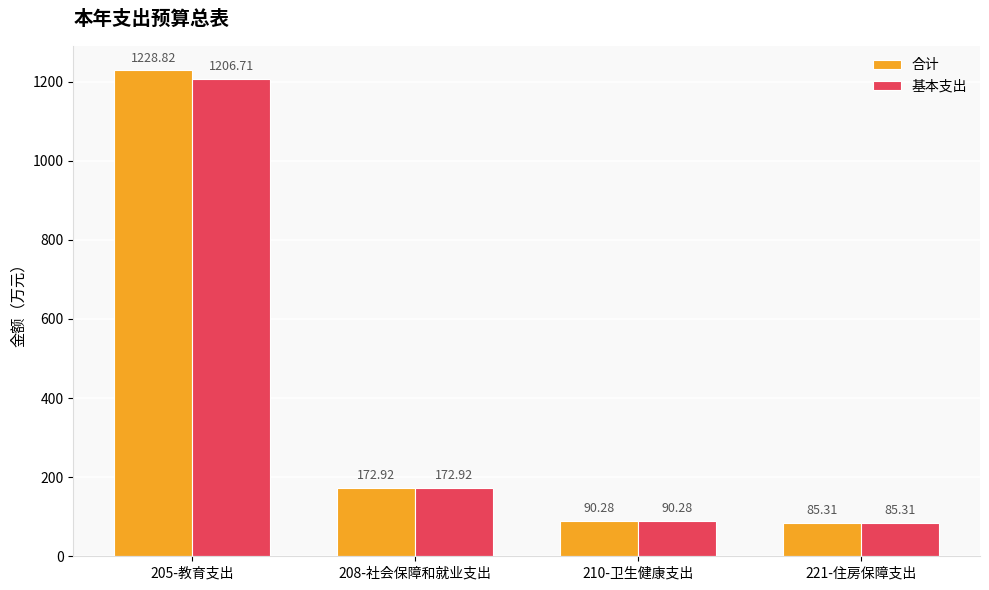

What is the average value of the 基本支出 series?

388.8